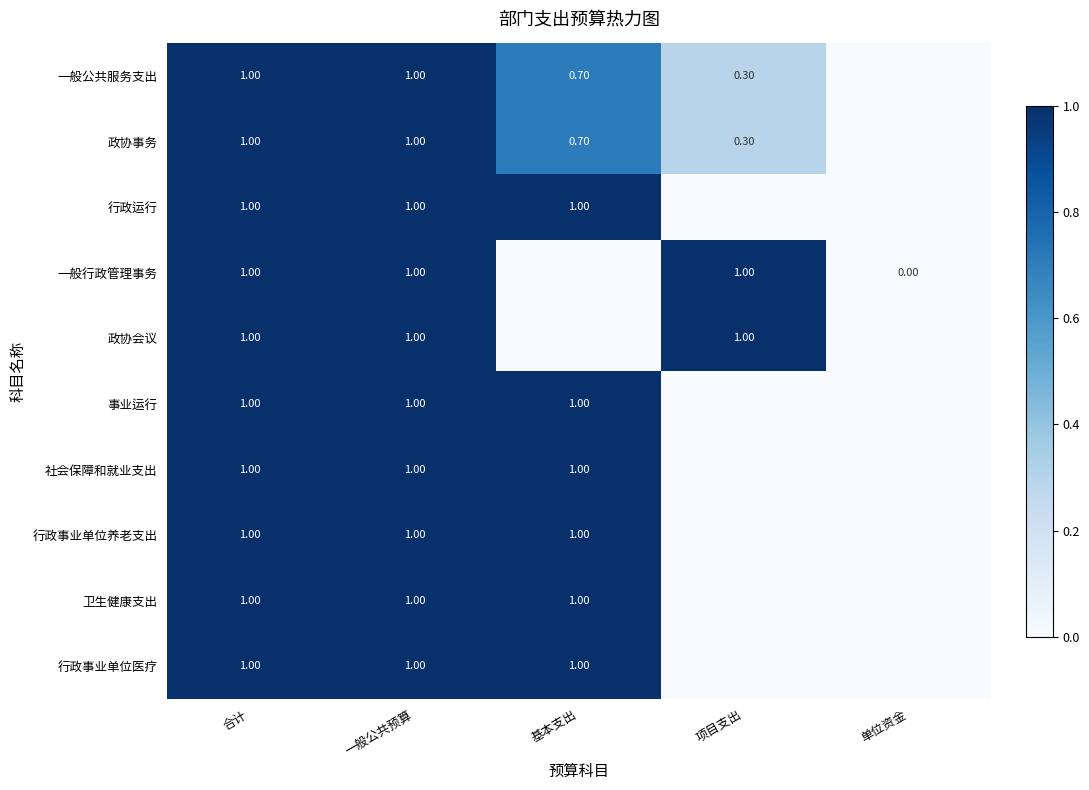

Rank the series at 单位资金 from lowest to highest value.

行政运行, 政协会议, 事业运行, 社会保障和就业支出, 行政事业单位养老支出, 卫生健康支出, 行政事业单位医疗, 一般公共服务支出, 政协事务, 一般行政管理事务